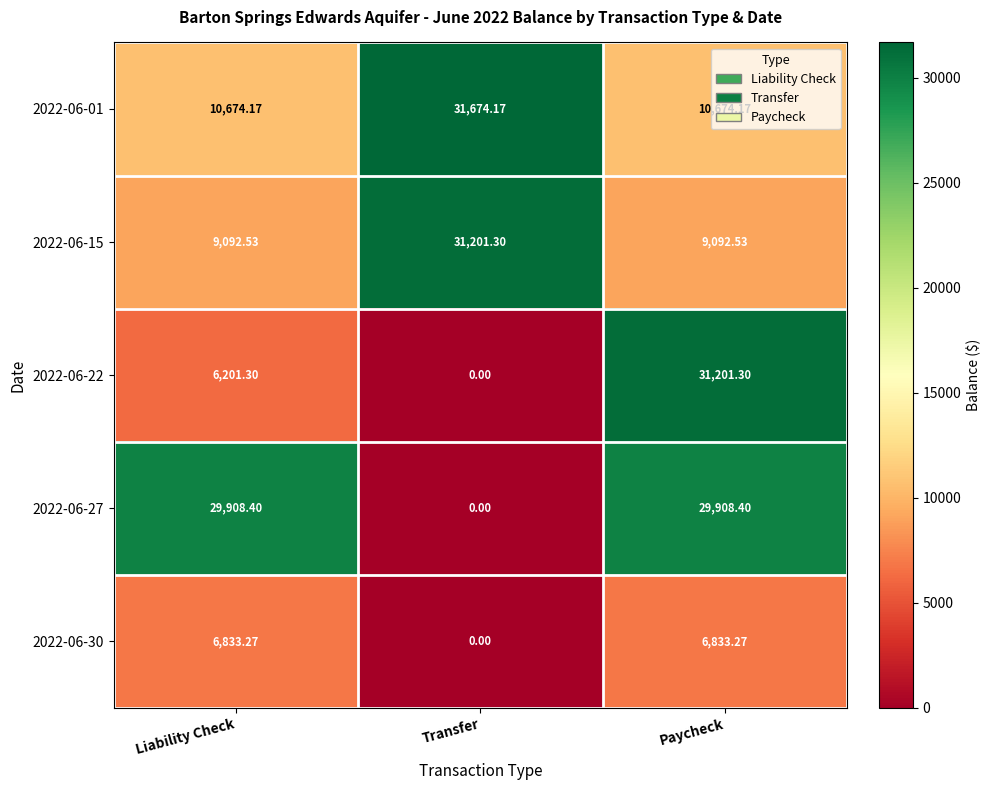

Which category has the lowest value across all series?

Transfer